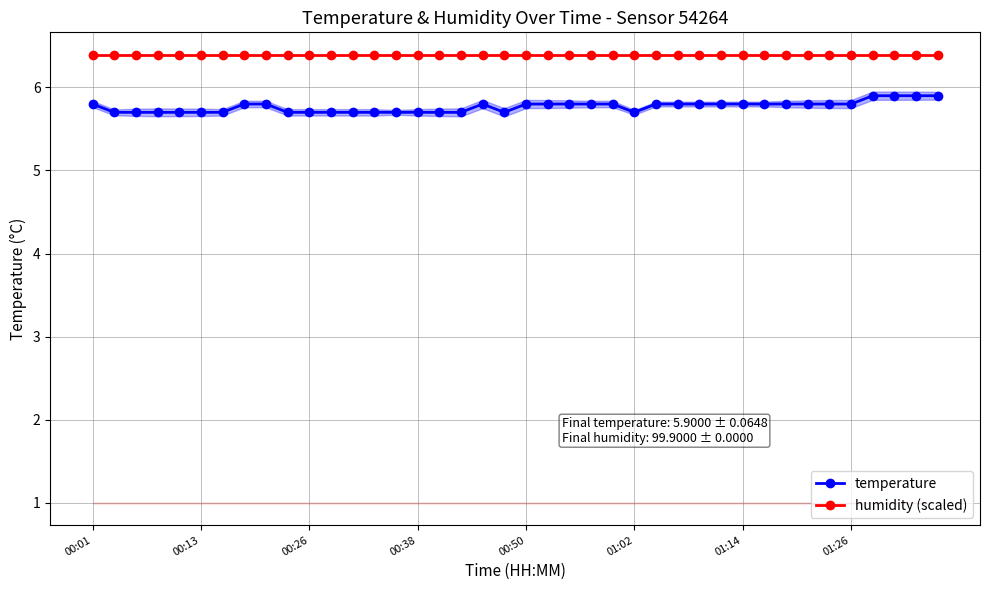

True or false: temperature and humidity (scaled) cross at least once.

False